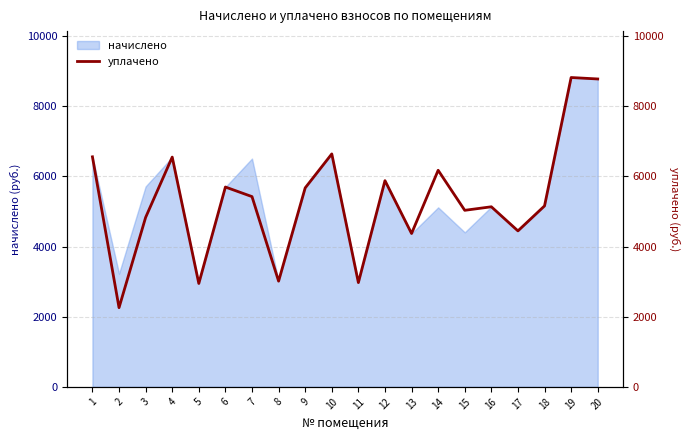

What is the average value?

5317.6